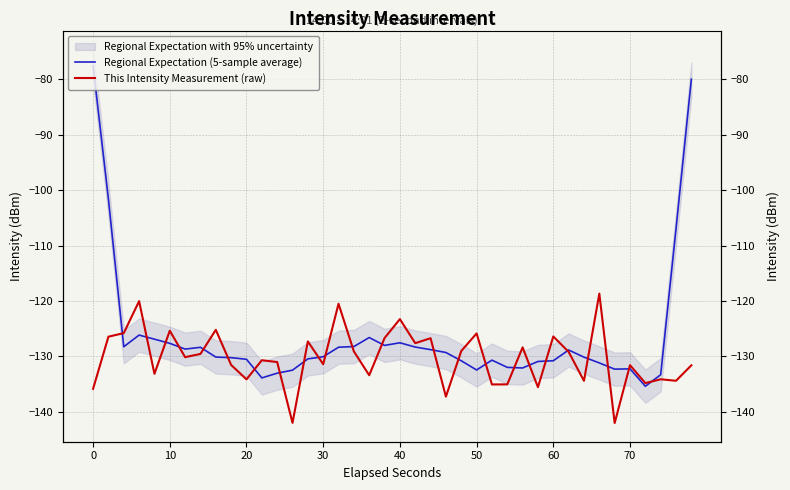

What is the smallest value displayed?

-142.0